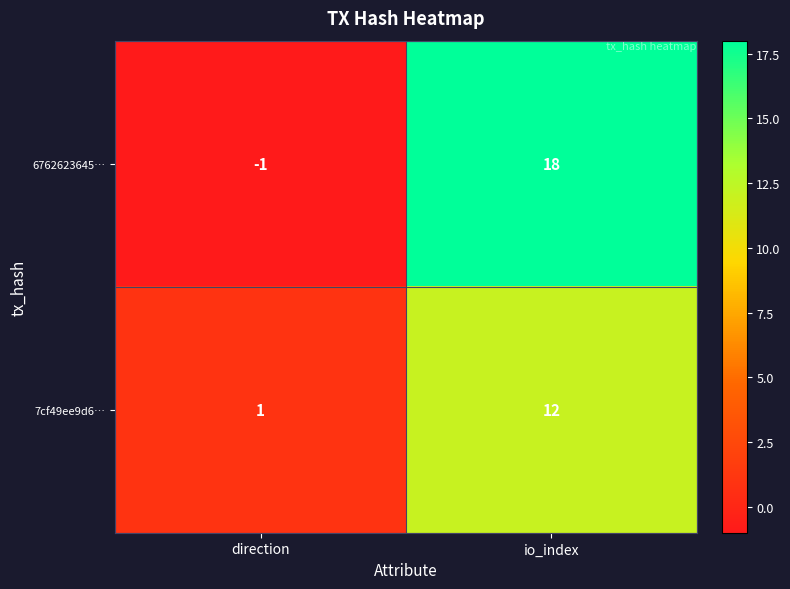

Reading right to left, list all the values displayed in this chart.

6762623645…: 18	-1
7cf49ee9d6…: 12	1